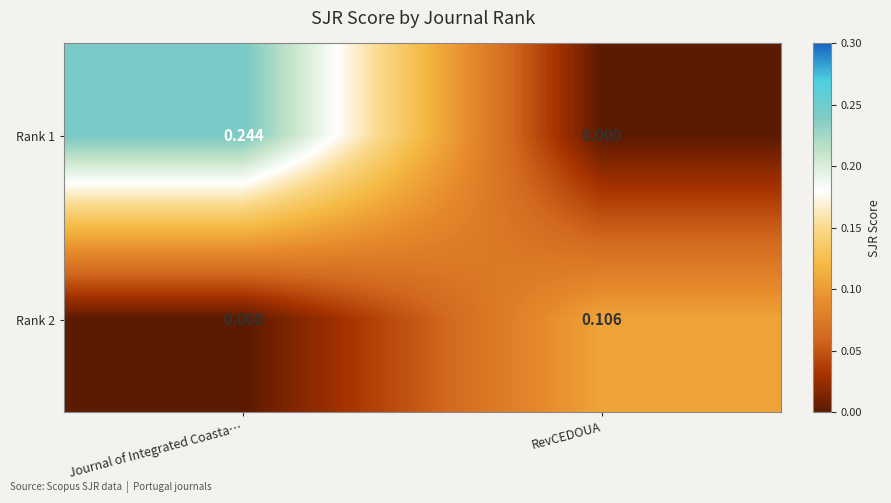

At which label is Rank 1 closest to 0?

RevCEDOUA